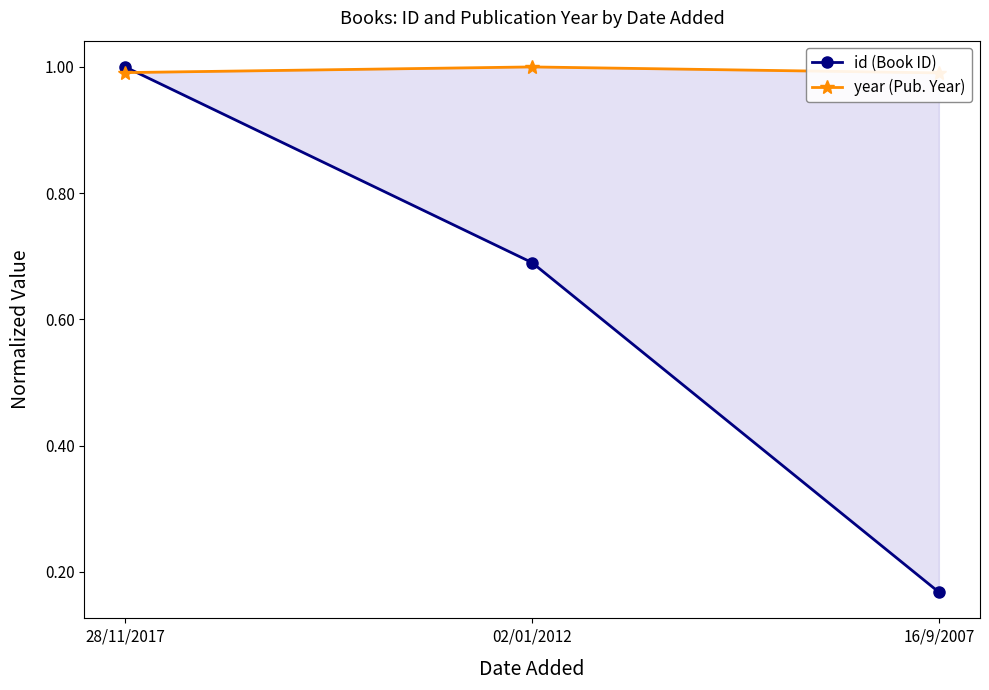

What is the difference between the maximum and minimum values in the id (Book ID) series?

0.8